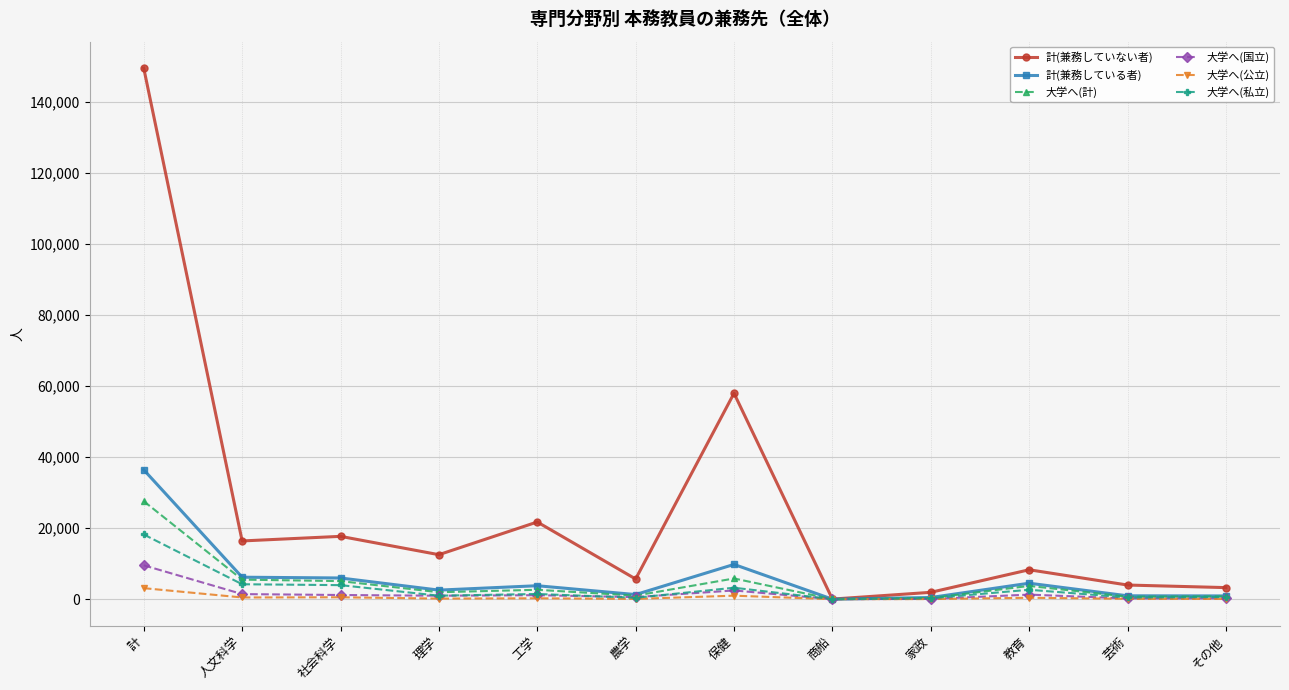

The 大学へ(私立) series shows 4205 at 人文科学. True or false?

True